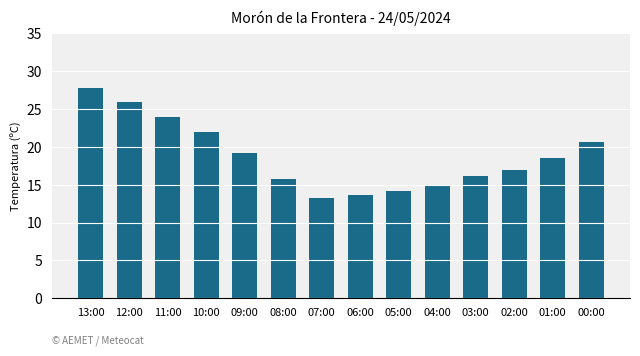

What is the maximum value shown in the chart?

27.7